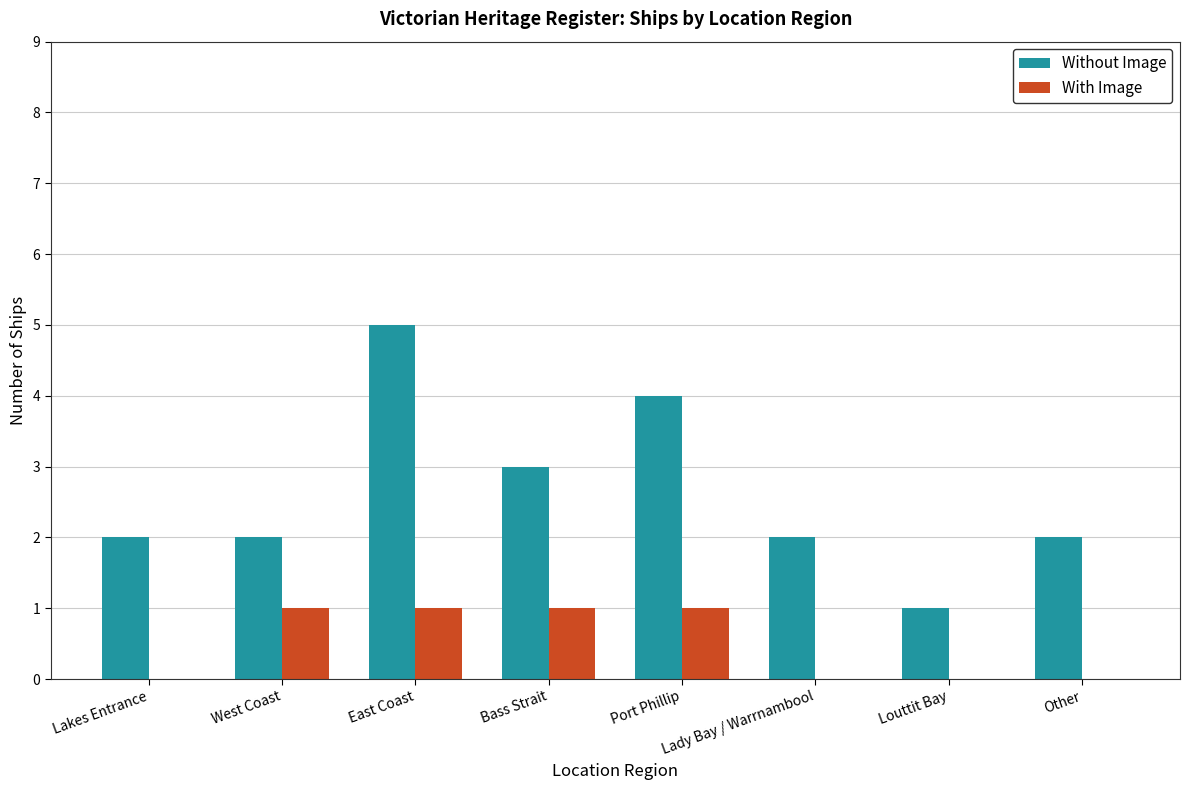

What is the greatest value displayed?

5